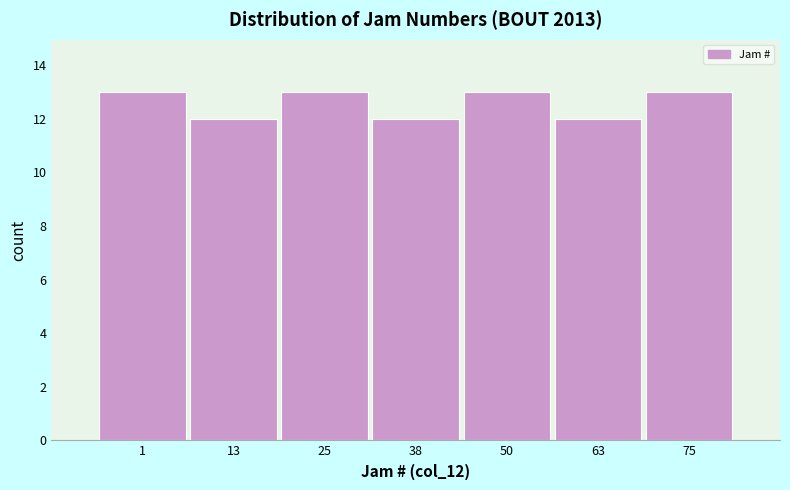

Reading left to right, extract all data points from this chart.

1=13	13=12	25=13	38=12	50=13	63=12	75=13